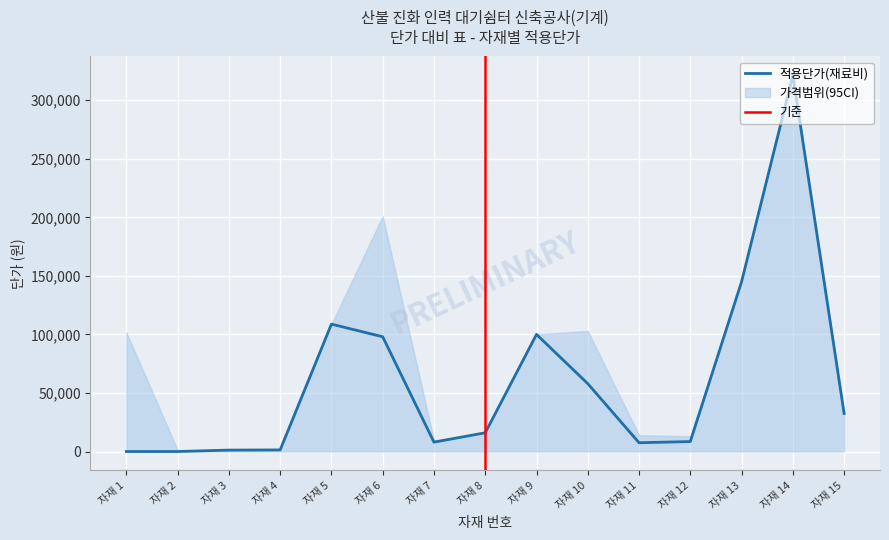

What is the difference between the maximum and minimum values in the 적용단가(재료비) series?

321300